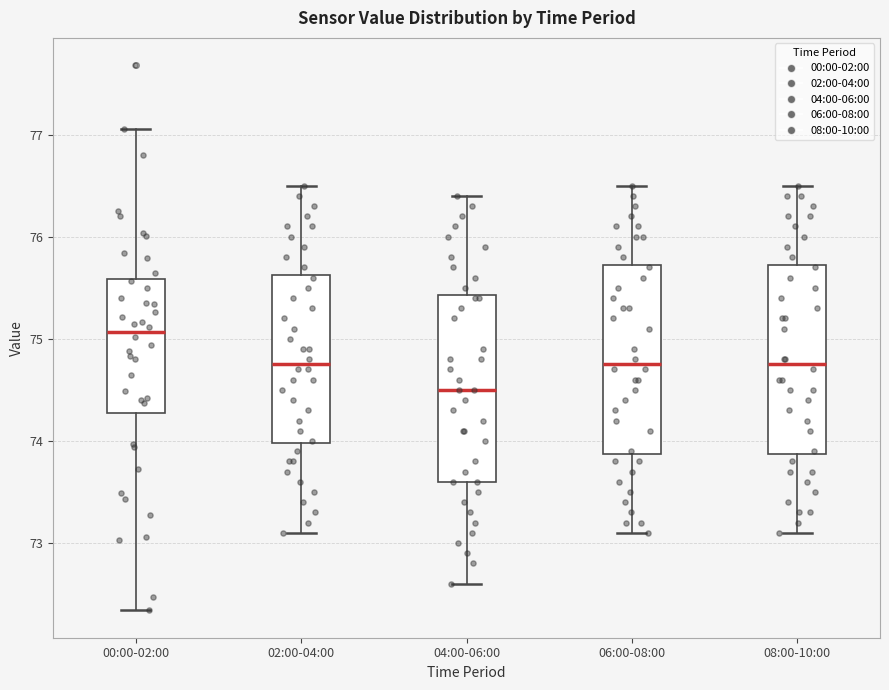

Which box has the lowest median line?

04:00-06:00